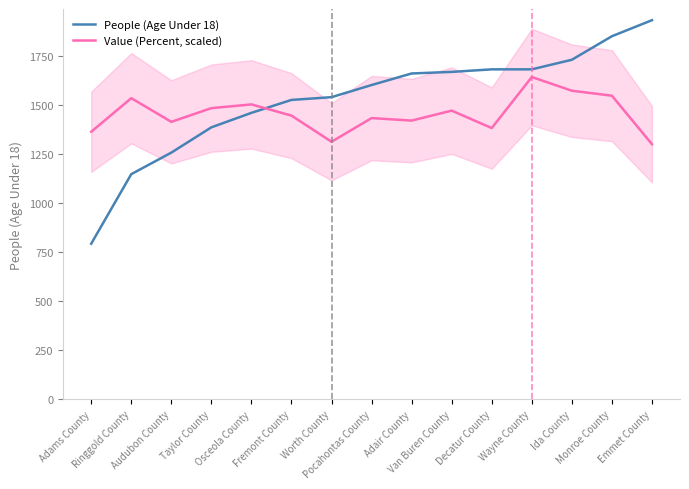

How many categories are shown in the chart?

15